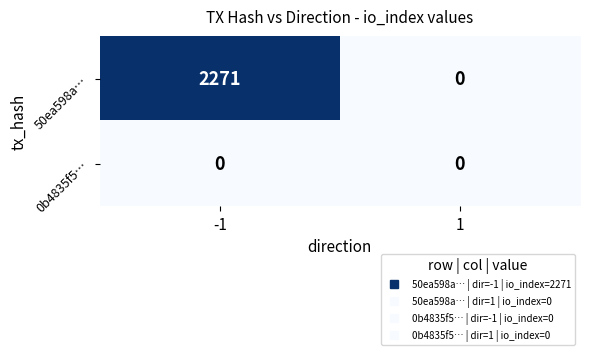

True or false: 50ea598a… has a value of 2271 at -1.

True